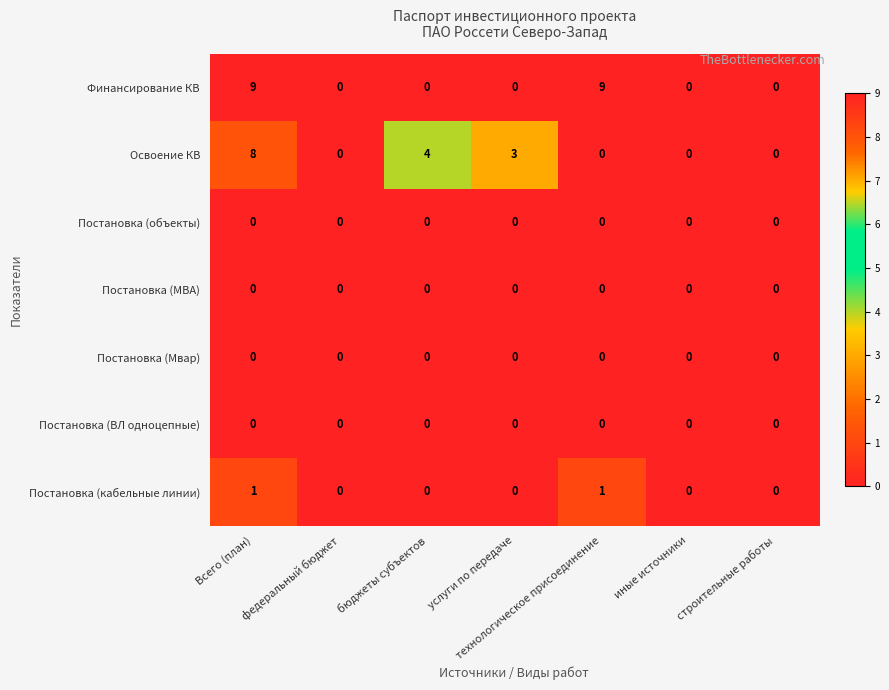

Which series has the largest total across all categories?

Финансирование КВ